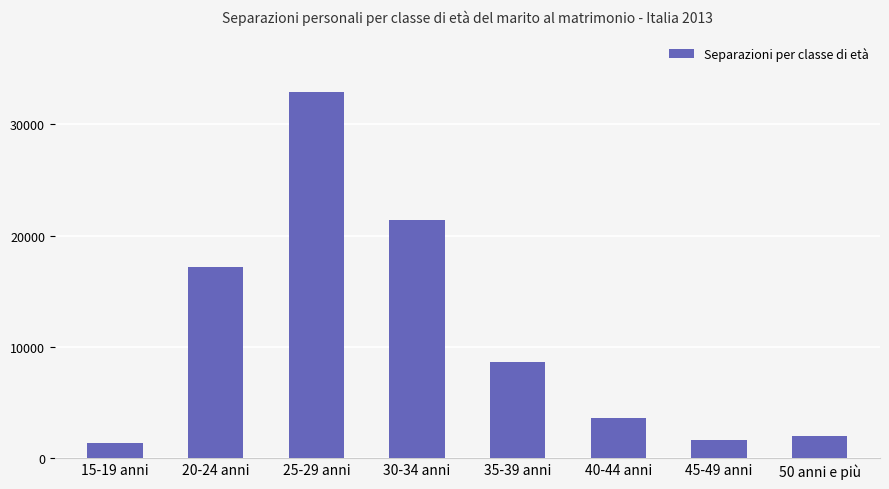

What is the difference between the values at 50 anni e più and 20-24 anni?

15128